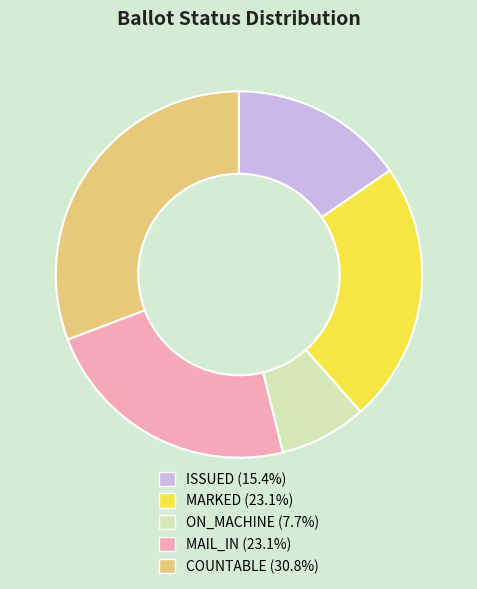

Does any single category account for the majority?

No